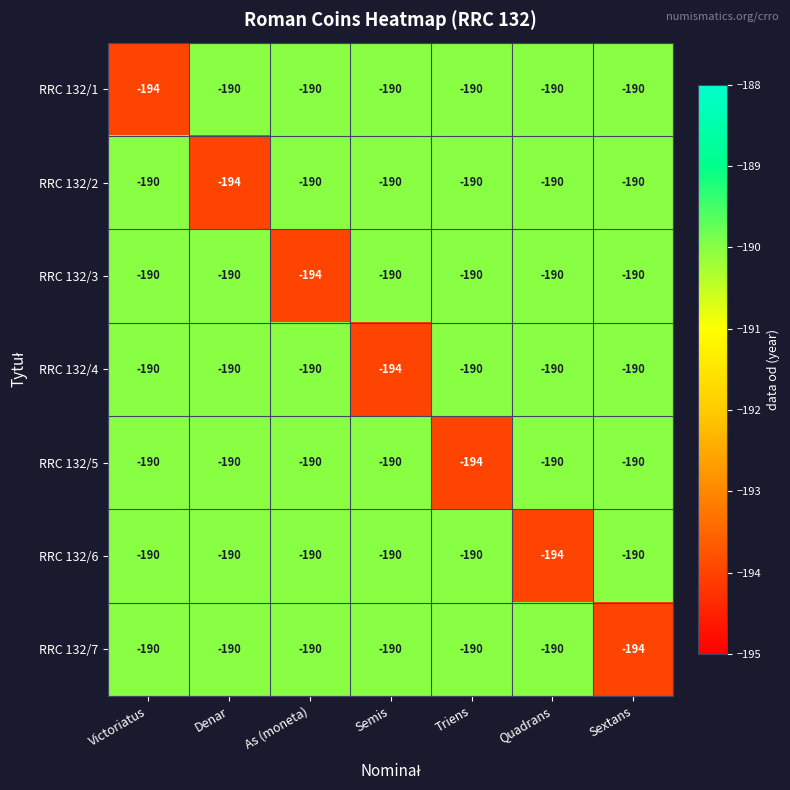

The value of RRC 132/1 at Victoriatus is -194. True or false?

True